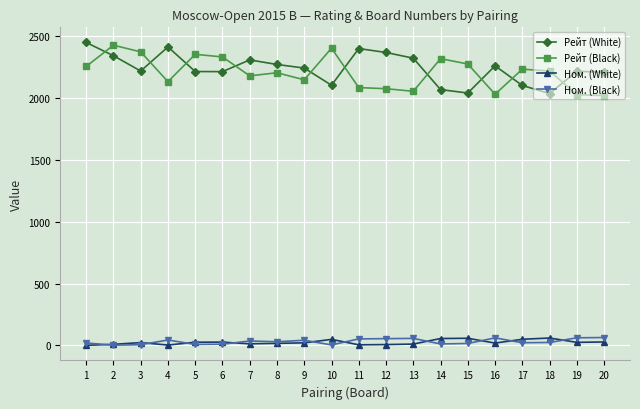

True or false: Ном. (Black) and Рейт (White) intersect in this chart.

False